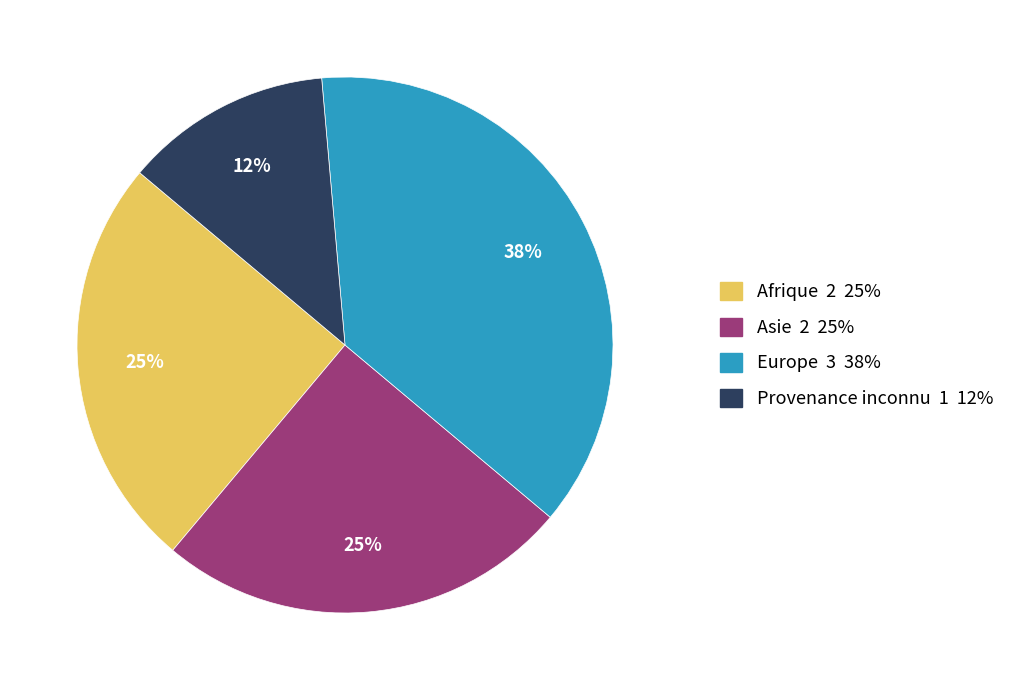

Does Asie 2 25% represent more than half of the total?

No